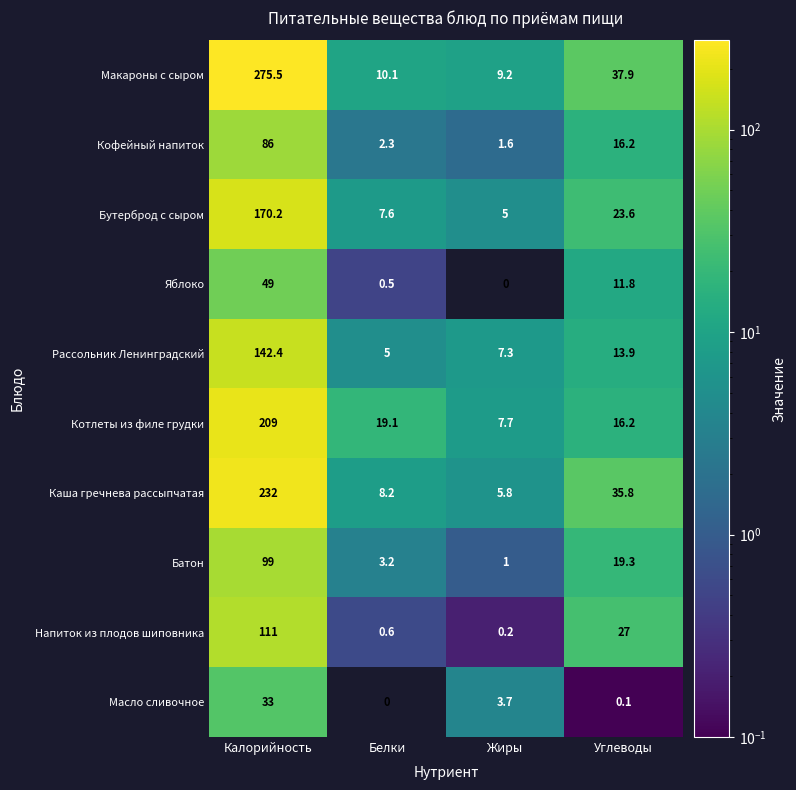

Is it true that Кофейный напиток equals 16.2 at Углеводы?

True